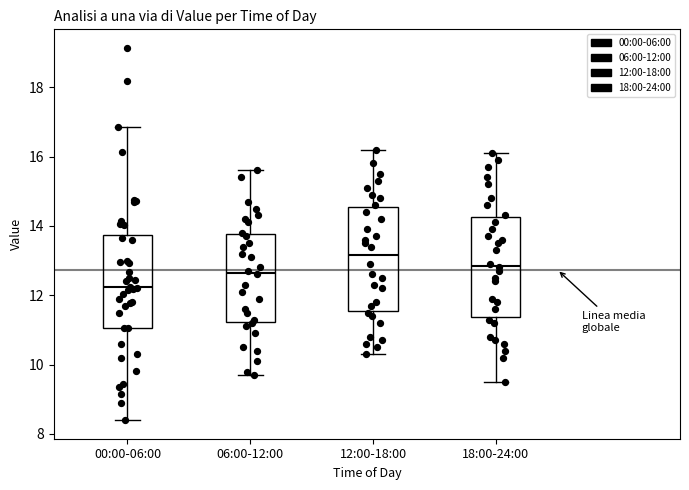

Which box has the highest median line?

12:00-18:00